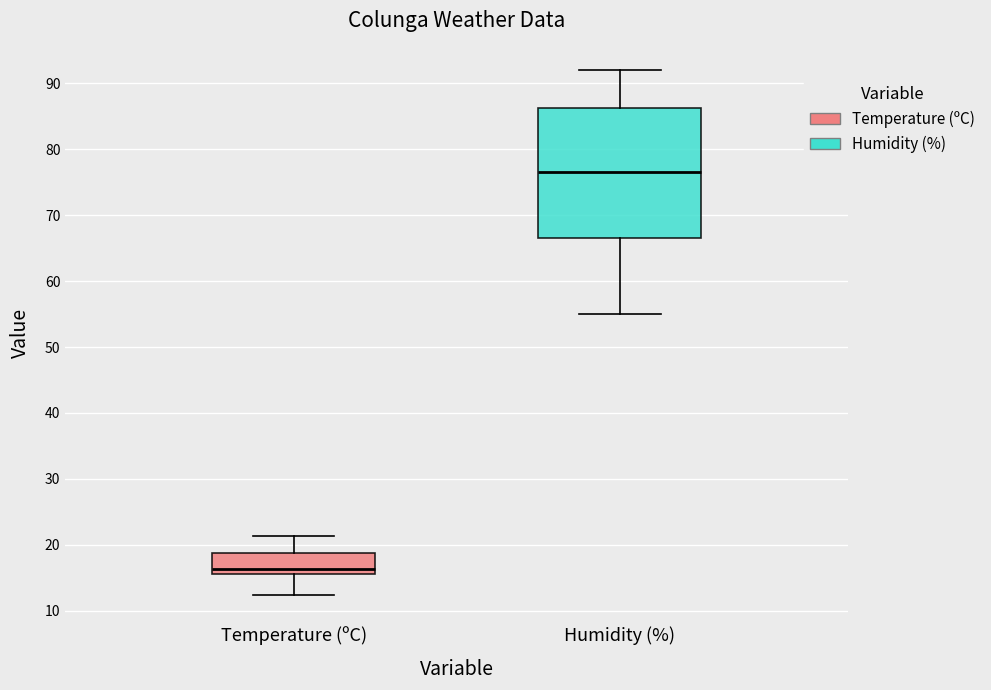

Which box has the lowest median line?

Temperature (ºC)